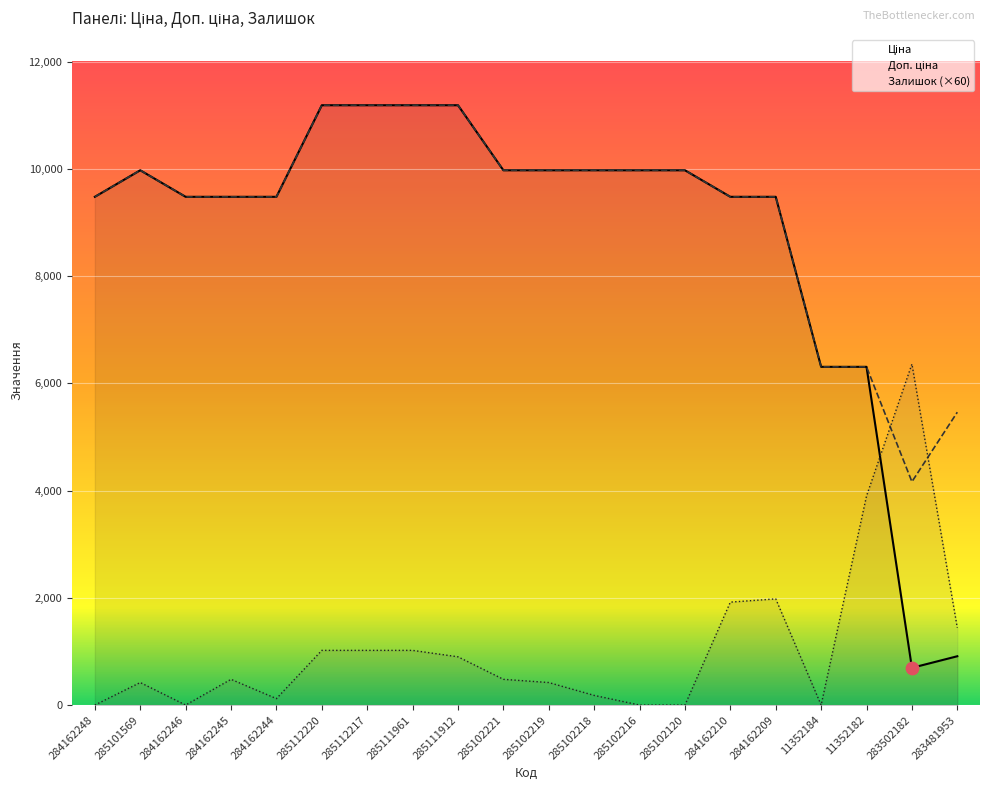

What is the total value across all series at 284162210?

20880.1